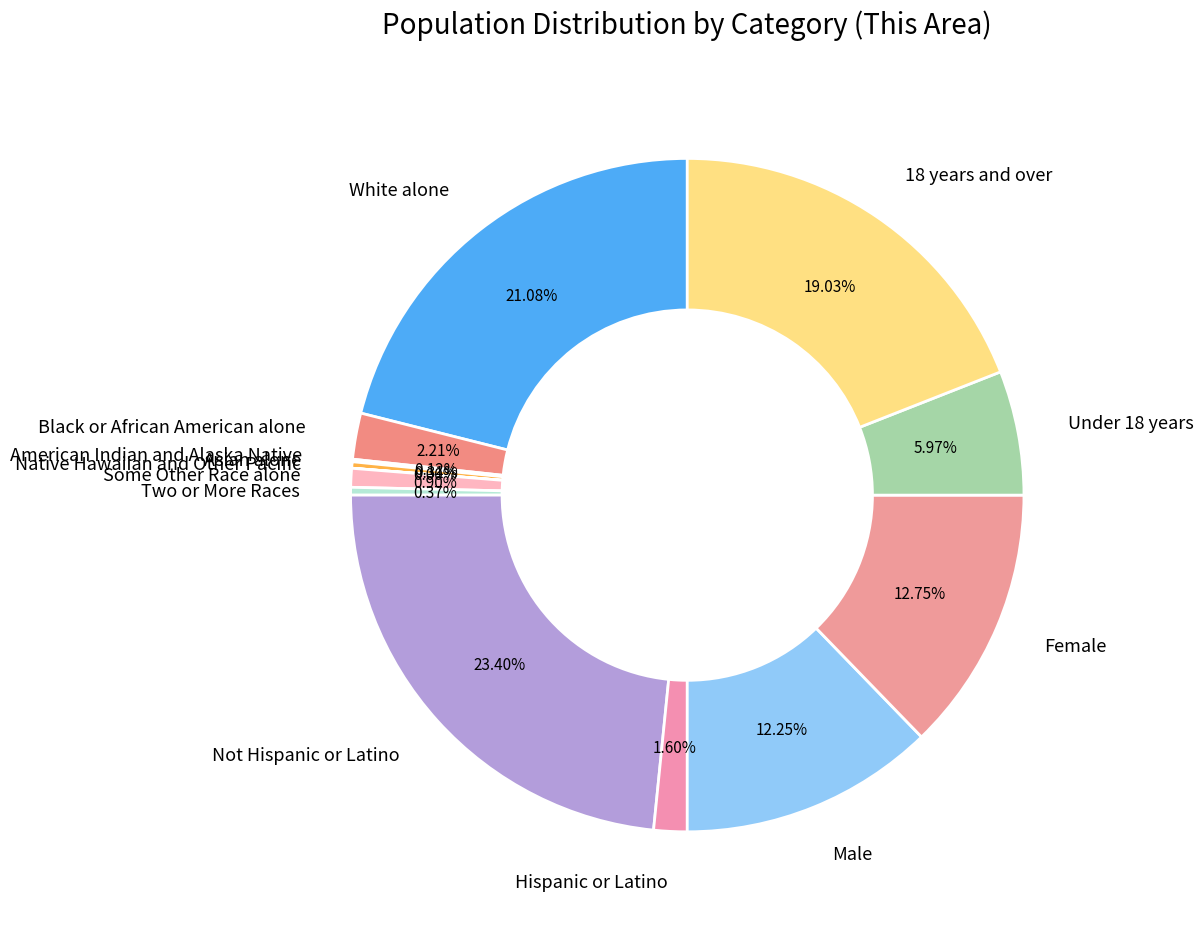

Do Female and Under 18 years together represent more than half of the pie?

No